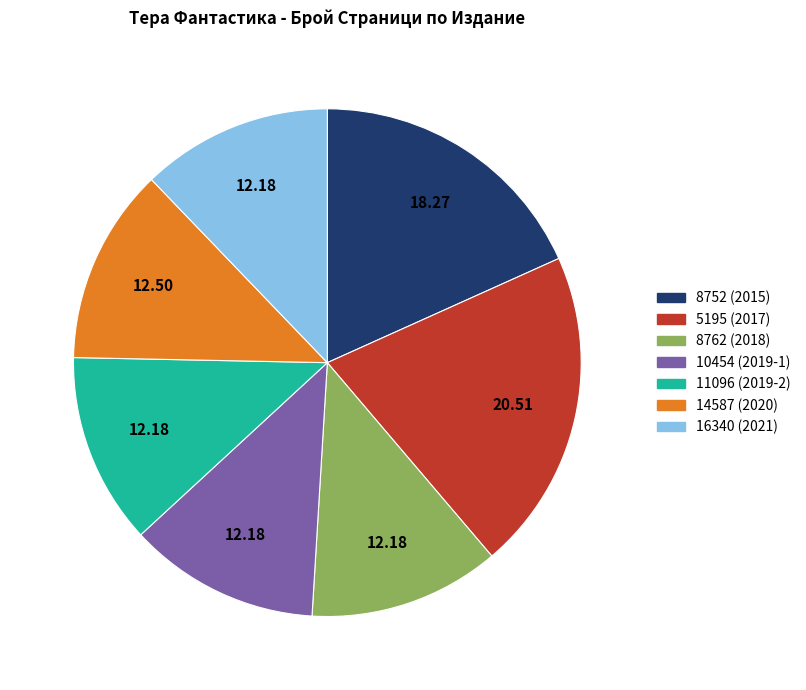

Is the sum of 11096 (2019-2) and 16340 (2021) greater than half?

No